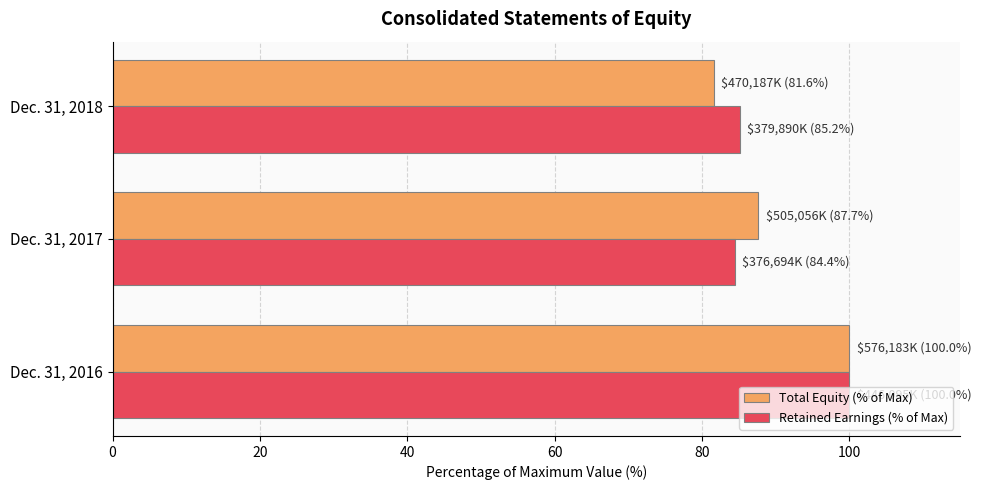

The value of Total Equity (% of Max) at Dec. 31, 2018 is 81.6. True or false?

True